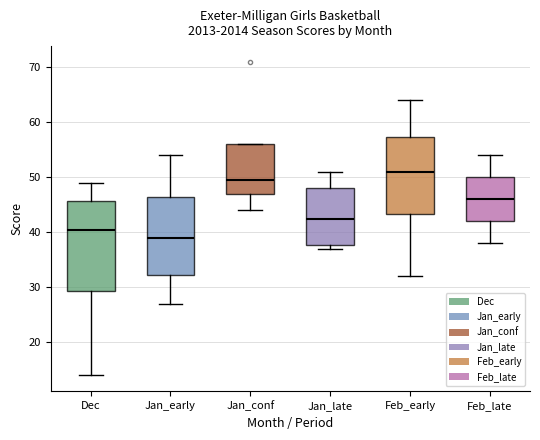

Reading left to right, transcribe this box plot: for each box, give where its median line is, the range the box spans, and where its two whiskers end, as read against the y-axis. The values are not printed on the chart, so give them approximately, as read against the axis.

Dec: median 41, box 29 to 46, whiskers 14 to 49
Jan_early: median 39, box 32 to 47, whiskers 27 to 54
Jan_conf: median 50, box 47 to 56, whiskers 44 to 56
Jan_late: median 43, box 38 to 48, whiskers 37 to 51
Feb_early: median 51, box 43 to 57, whiskers 32 to 64
Feb_late: median 46, box 42 to 50, whiskers 38 to 54